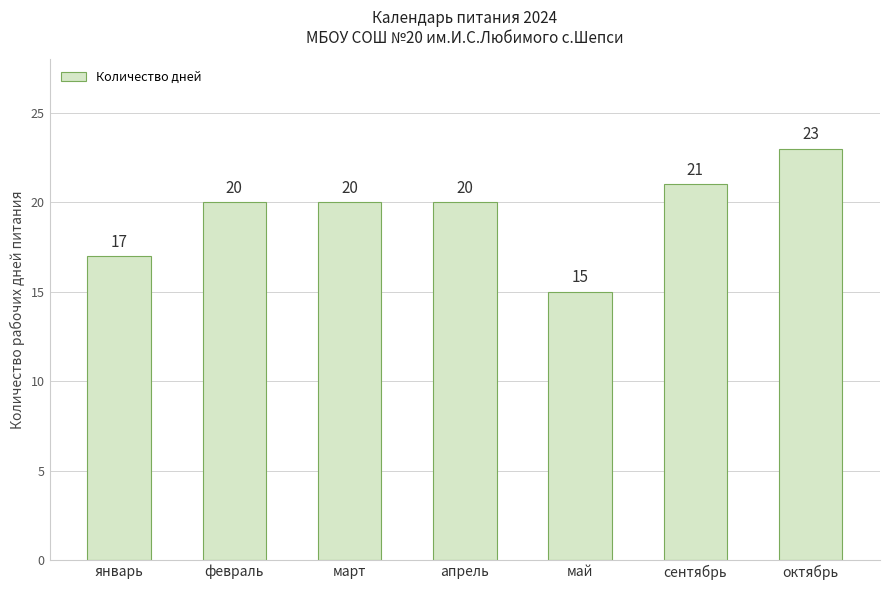

What is the value of the 6th bar from the left?

21